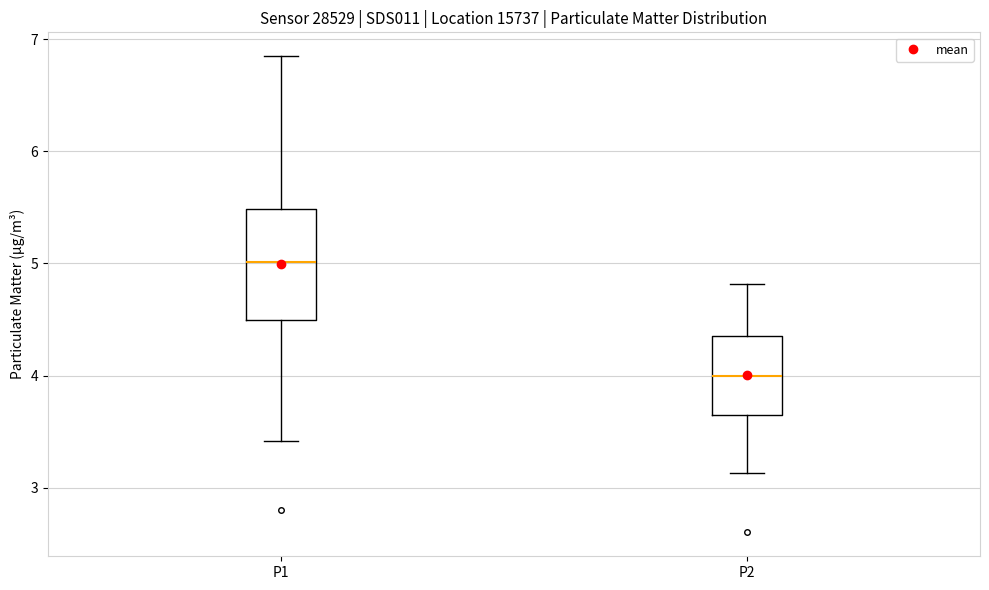

Reading left to right, transcribe this box plot: for each box, give where its median line is, the range the box spans, and where its two whiskers end, as read against the y-axis. The values are not printed on the chart, so give them approximately, as read against the axis.

P1: median 5.0, box 4.5 to 5.5, whiskers 3.4 to 6.9
P2: median 4.0, box 3.7 to 4.4, whiskers 3.1 to 4.8